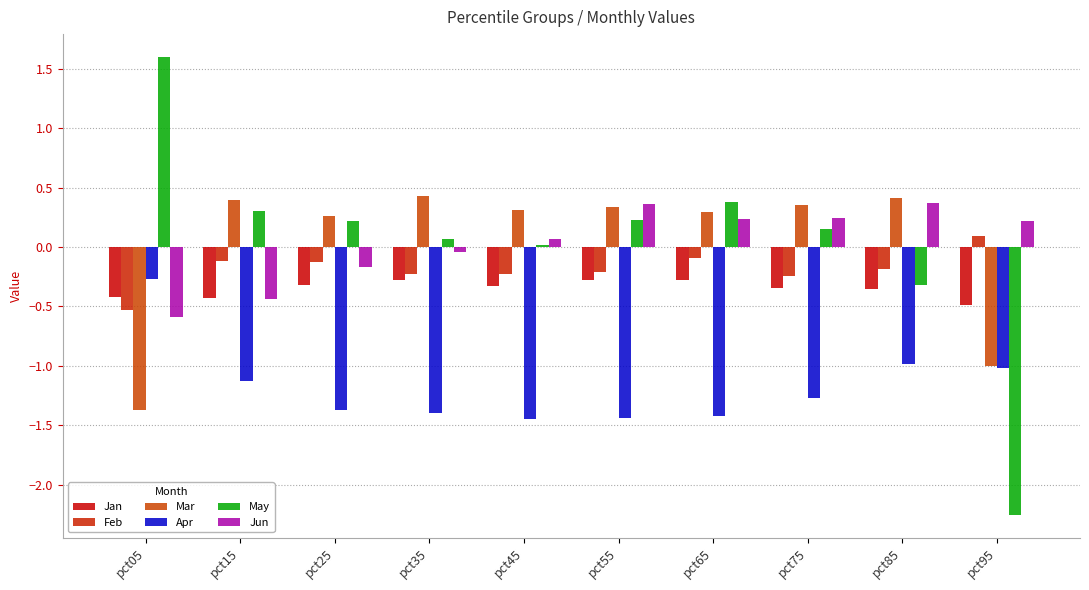

Which series changed the most between pct15 and pct75?

Jun